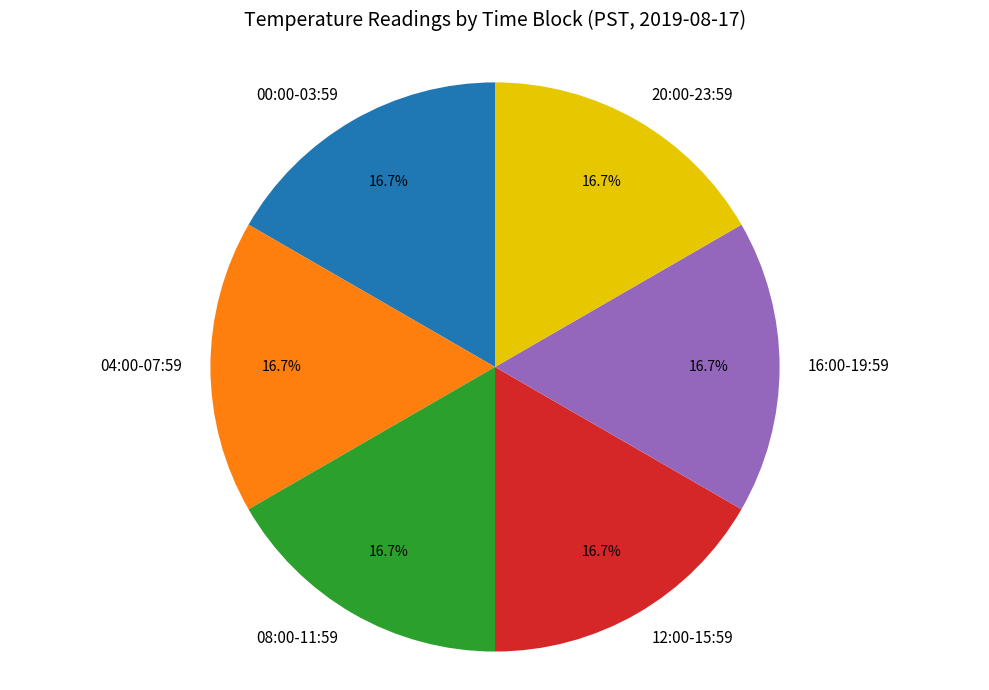

To the nearest percent, what is the difference between the largest and smallest slice percentages?

0%